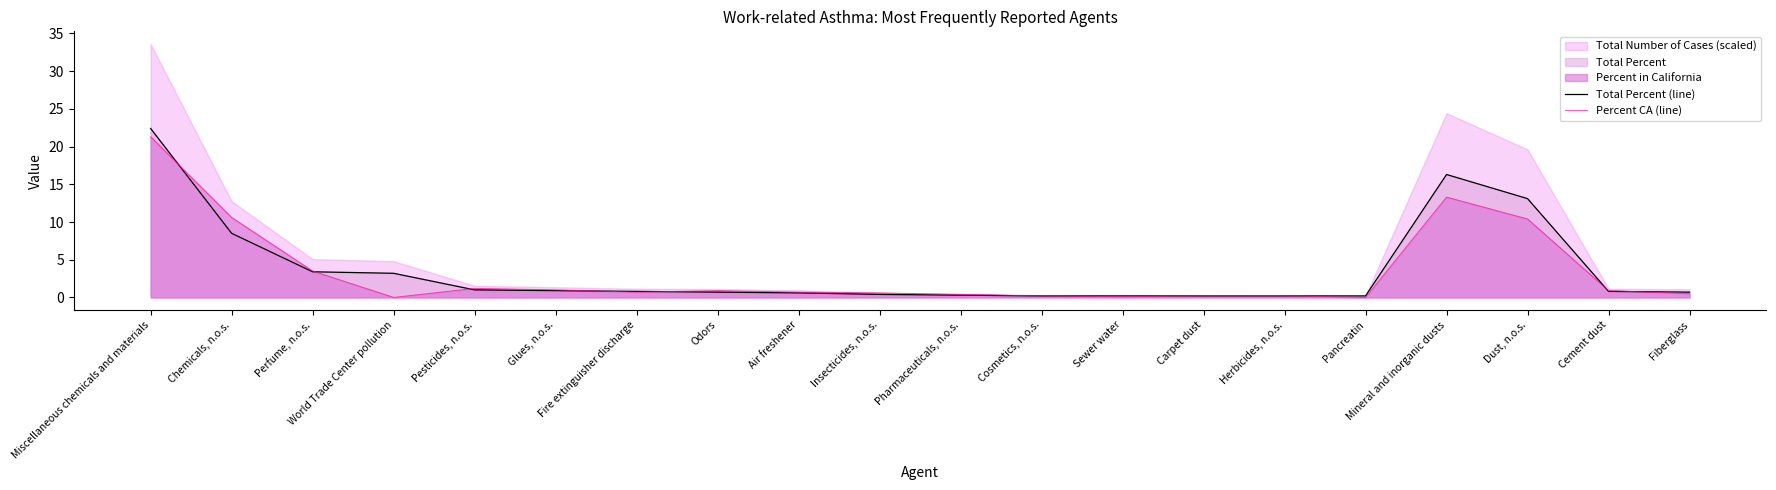

The value of Total Percent (line) at Glues, n.o.s. is 0.9. True or false?

True